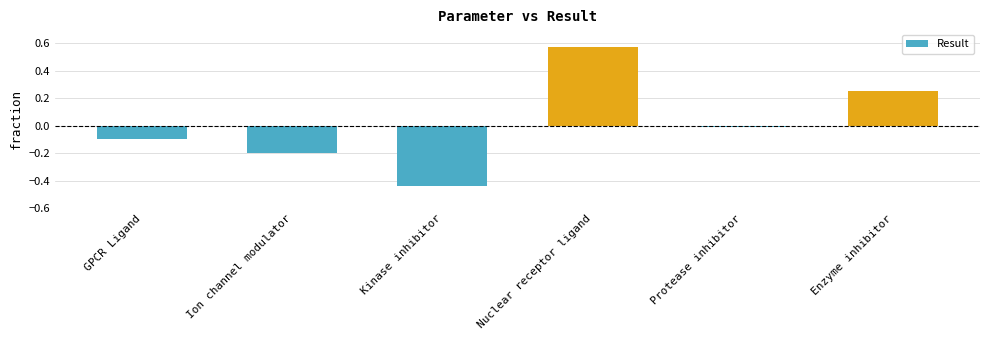

The value at Enzyme inhibitor is 0.4. True or false?

False